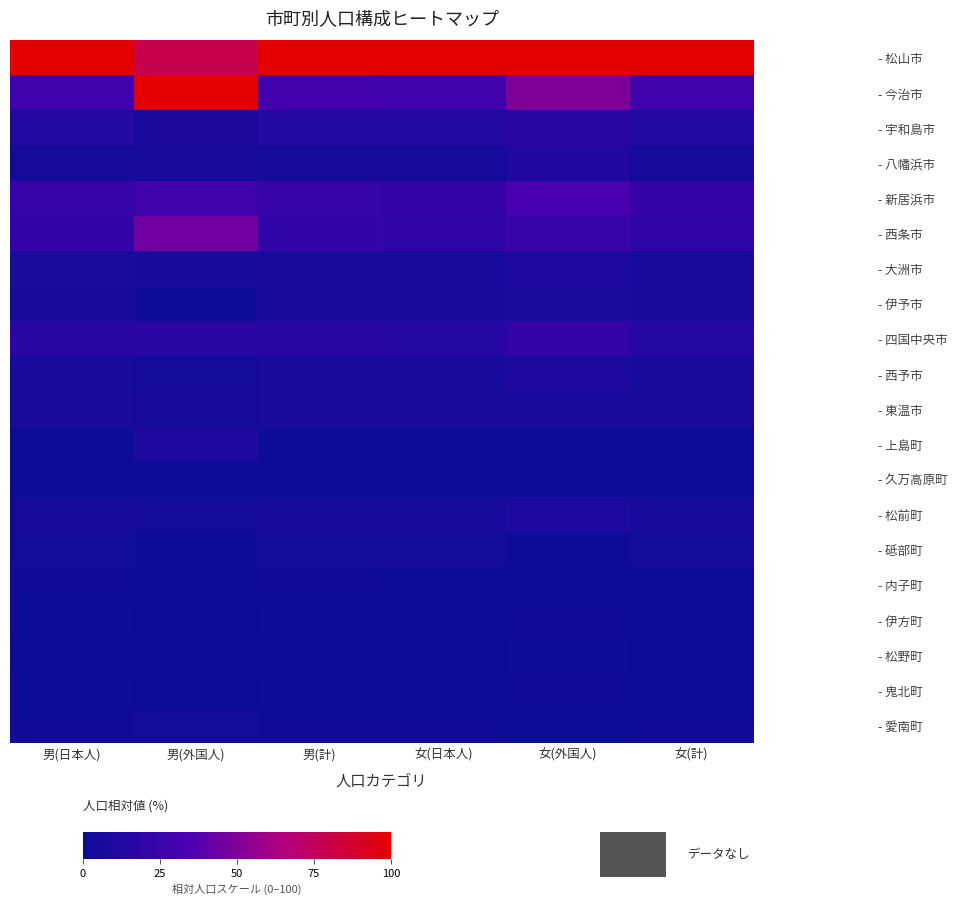

What is the total value across all series at 女(計)?

245.7